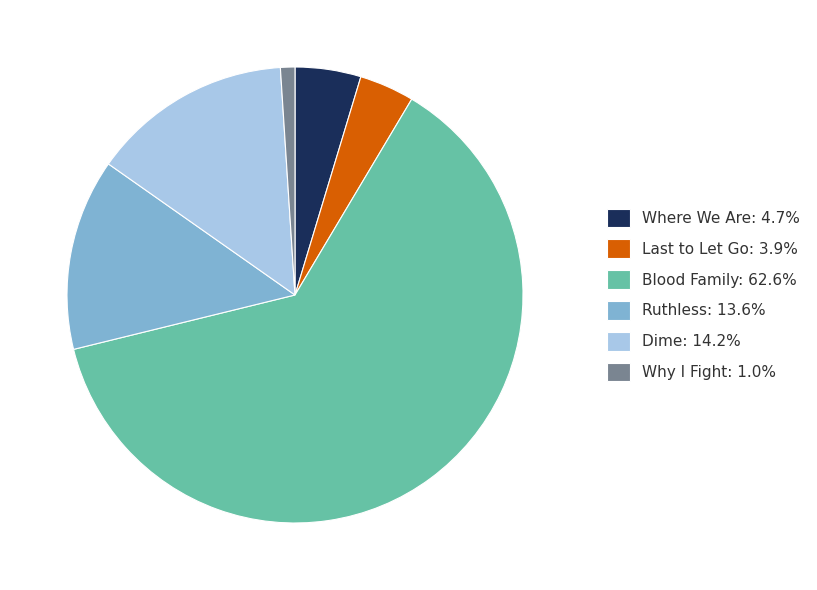

Is there a majority slice in this chart?

Yes